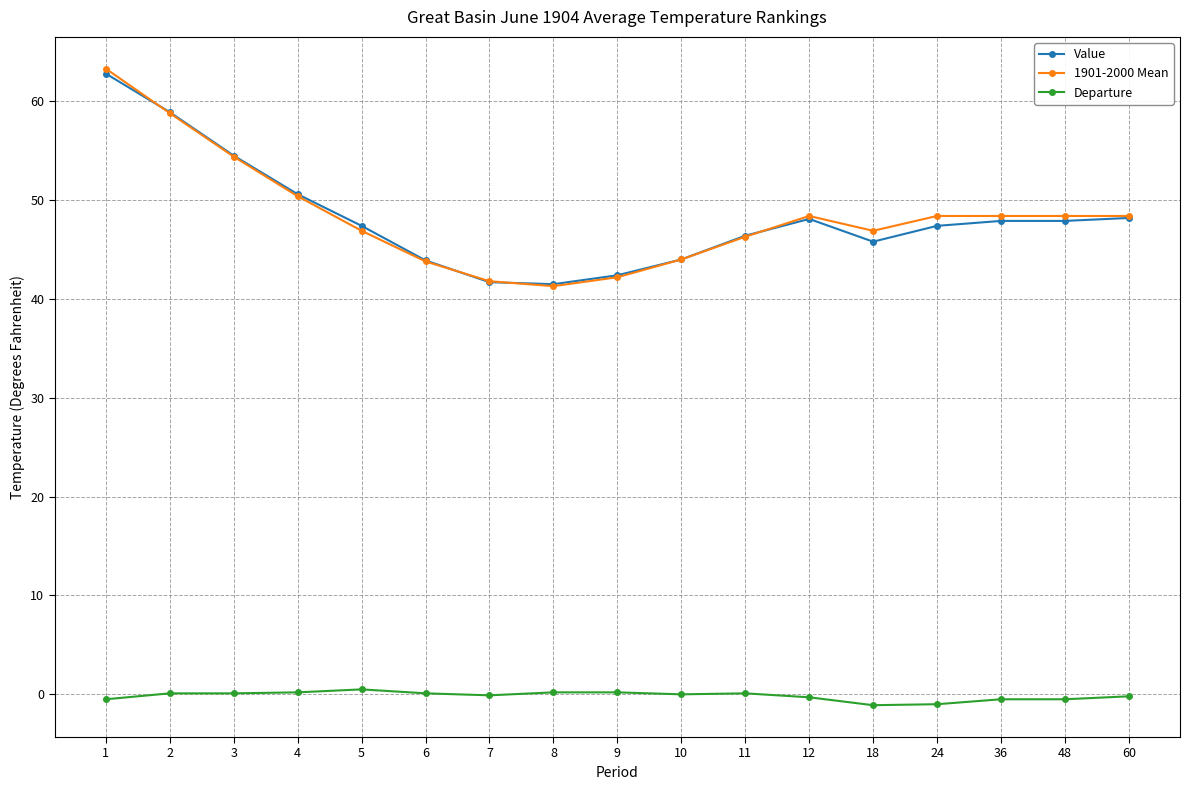

The value of Value at 60 is 48.2. True or false?

True